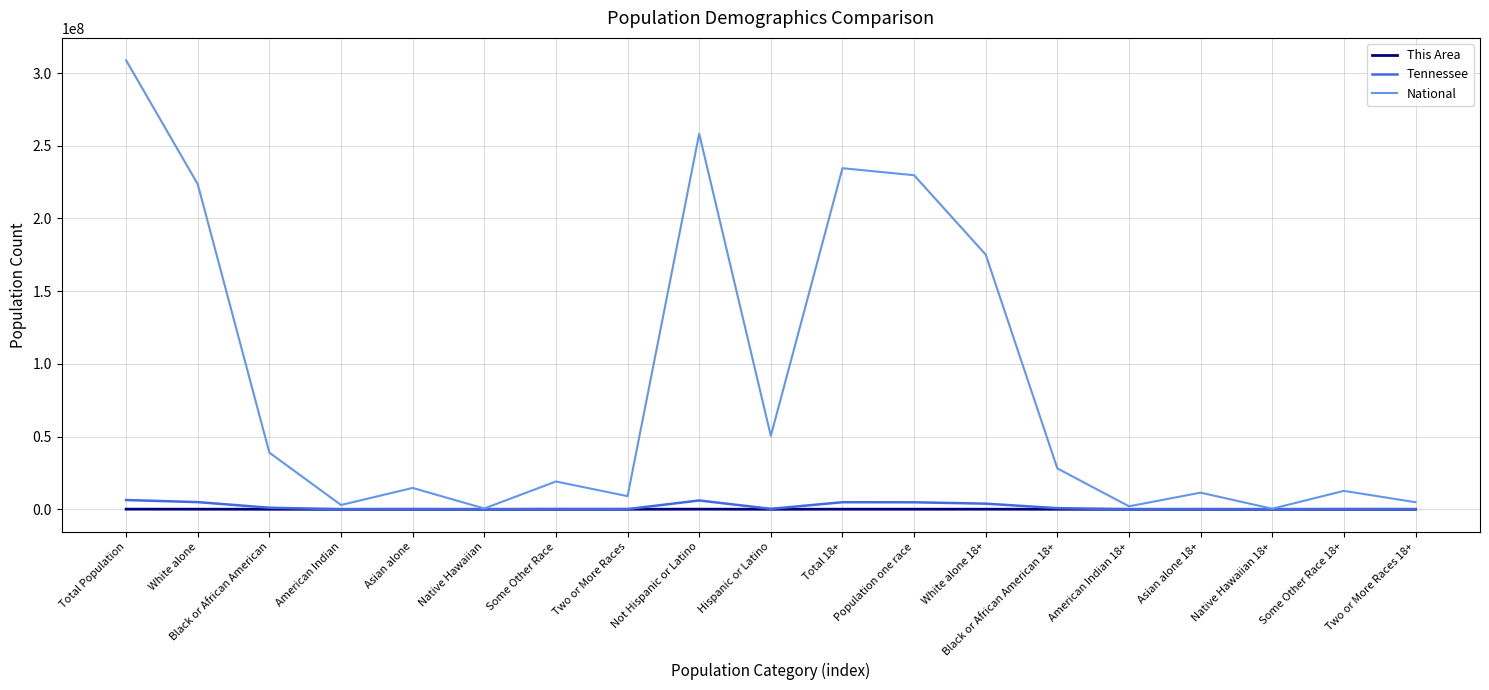

Which label corresponds to the largest value in the chart?

Total Population